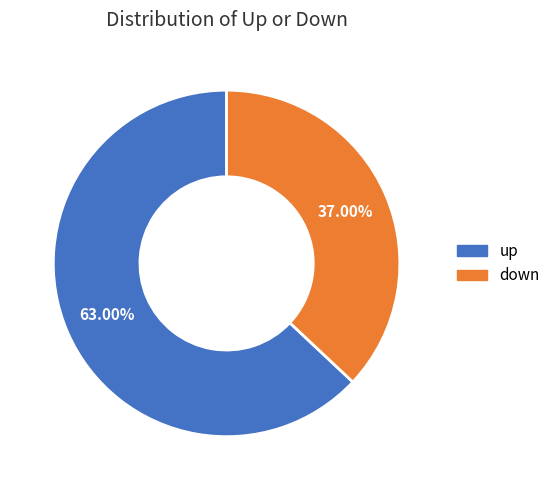

Is the sum of down and up greater than half?

Yes